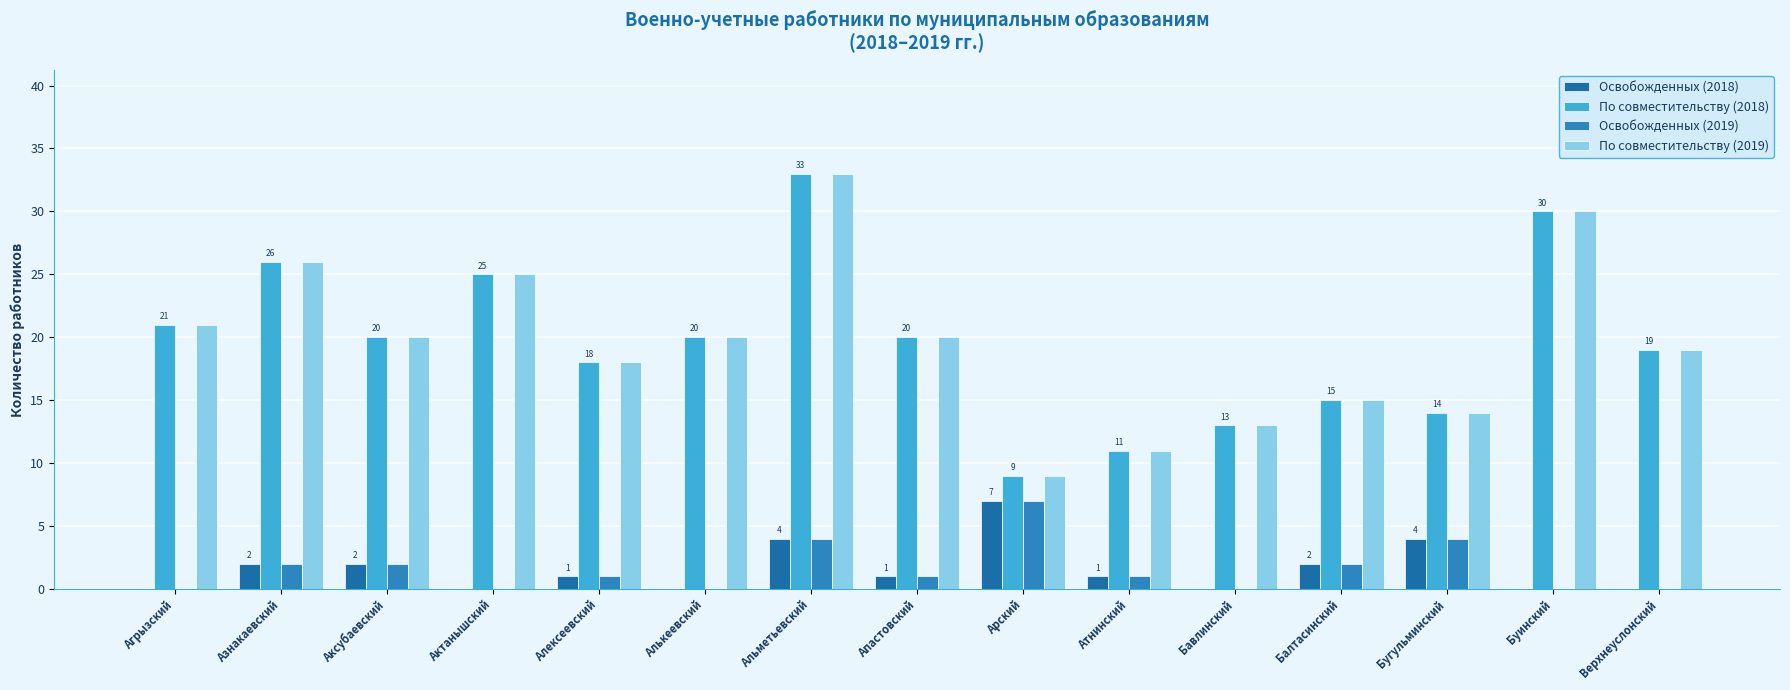

Reading right to left, extract all data points from this chart.

Освобожденных (2018): 0	0	4	2	0	1	7	1	4	0	1	0	2	2	0
По совместительству (2018): 19	30	14	15	13	11	9	20	33	20	18	25	20	26	21
Освобожденных (2019): 0	0	4	2	0	1	7	1	4	0	1	0	2	2	0
По совместительству (2019): 19	30	14	15	13	11	9	20	33	20	18	25	20	26	21